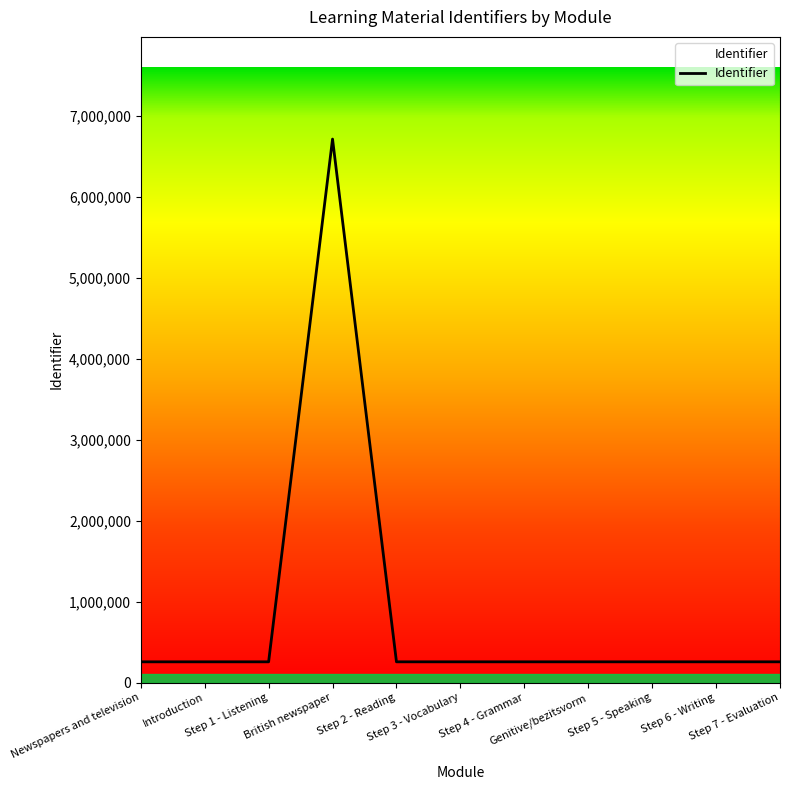

How many values exceed 257377?

6